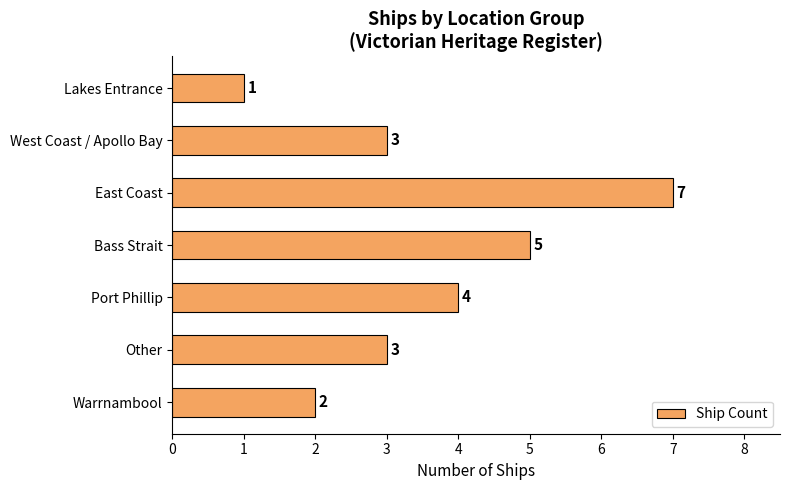

What is the change in value from East Coast to Port Phillip?

-3